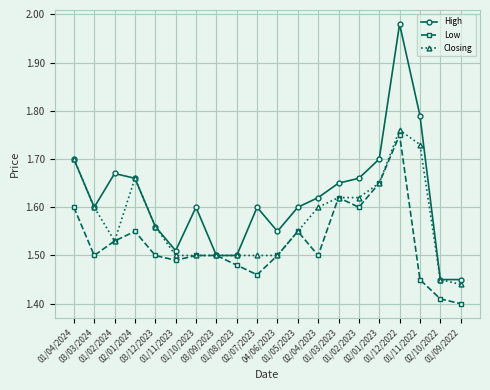

How many lines are shown in the chart?

3